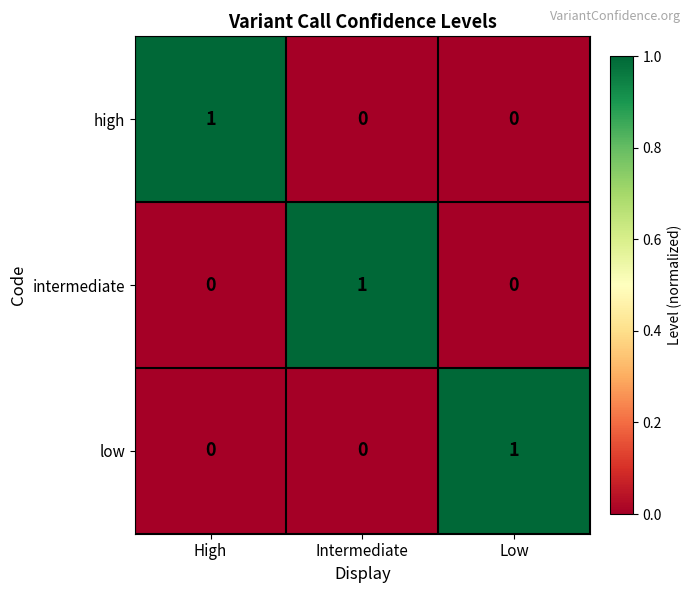

The value of high at High is 1. True or false?

True